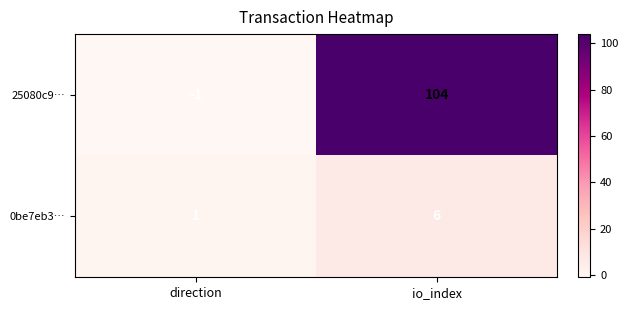

What is the sum of the 25080c9… values at direction and io_index?

103